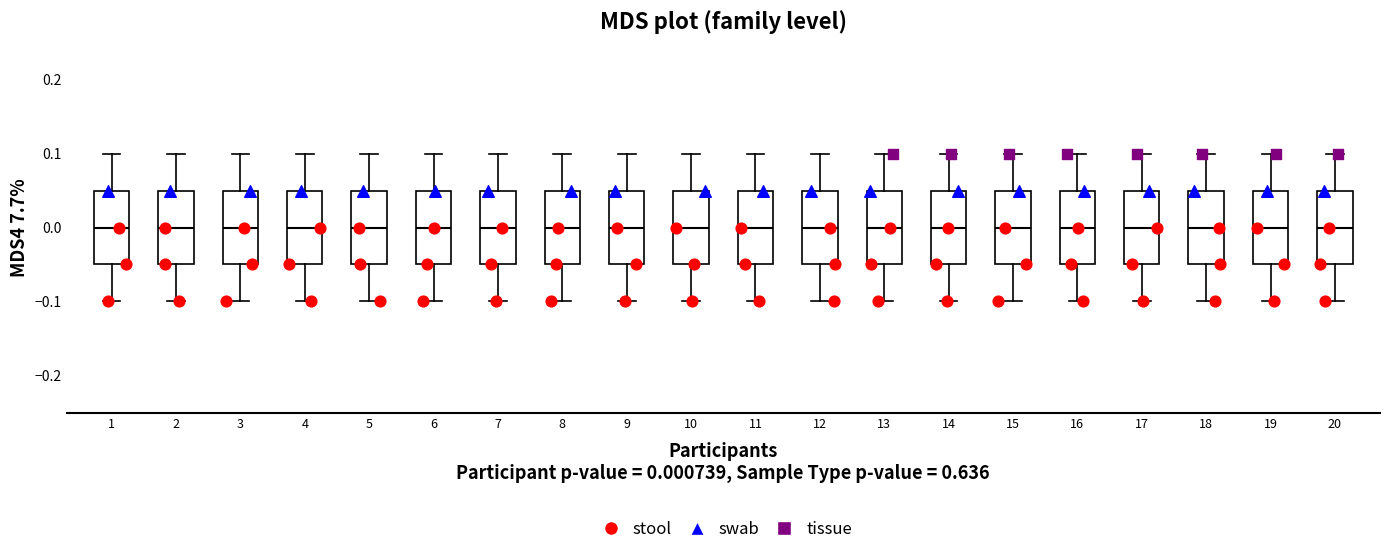

Where does the lower whisker of the box at x = 19 end on the y-axis? The values are not printed on the chart, so give them approximately, as read against the axis.

-0.10